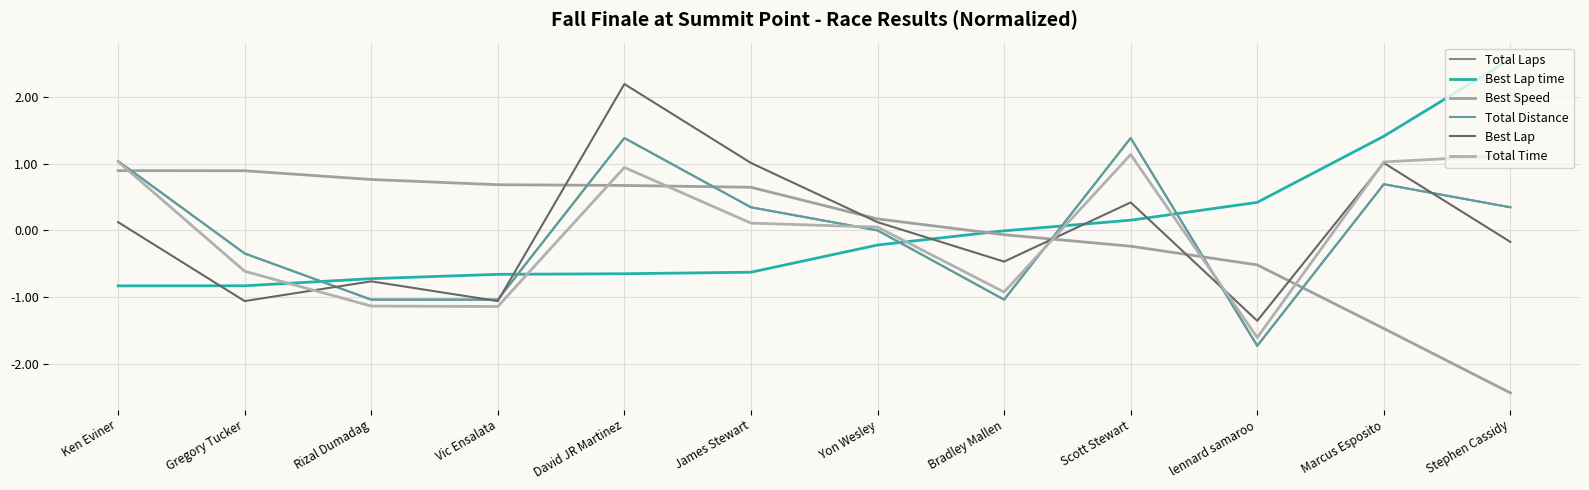

Does the chart display data point markers on the line(s)?

No